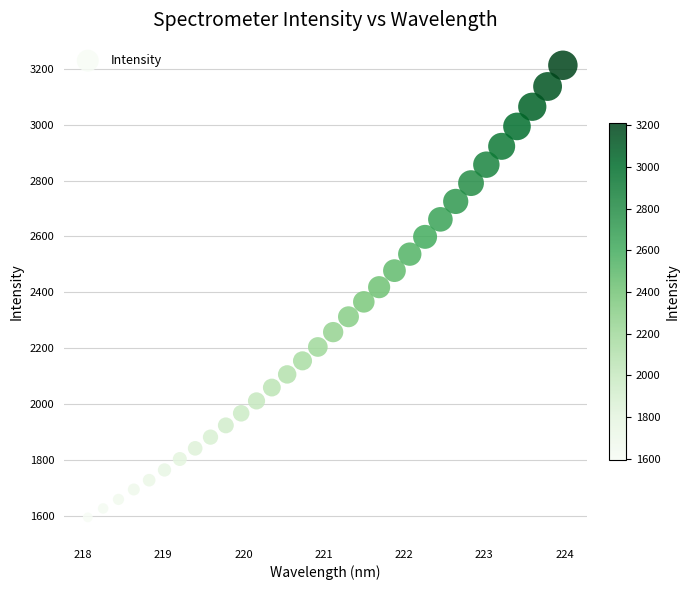

What is the range of Y values (max minus min)?

1618.8